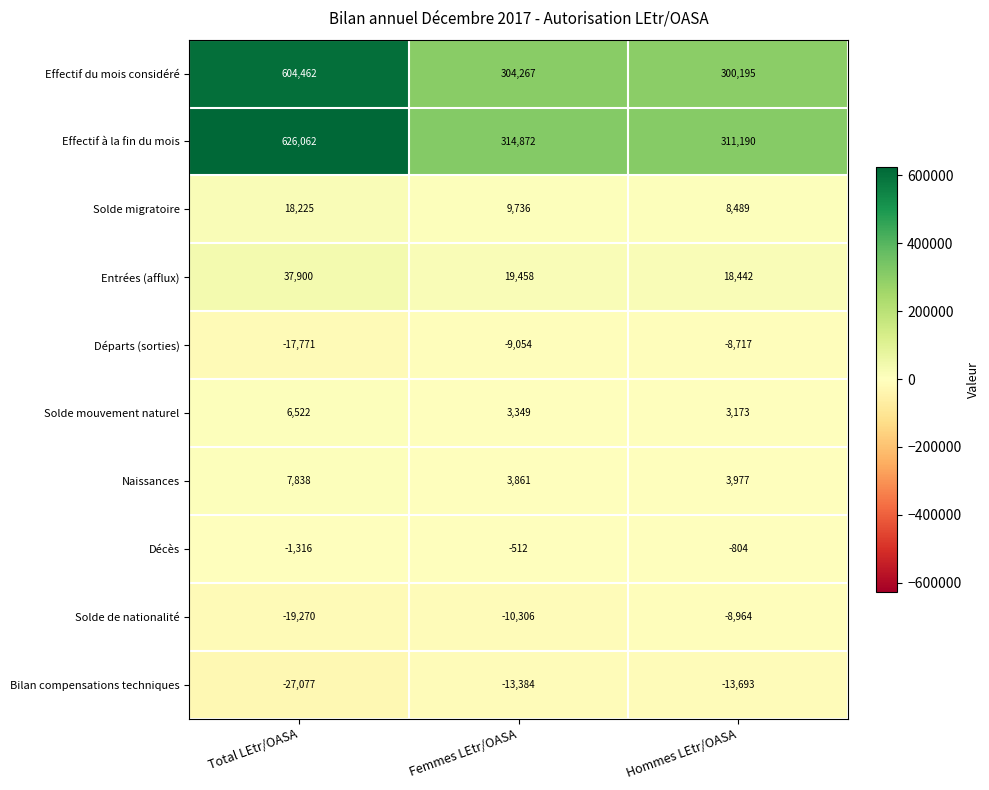

Which series has the largest range (max minus min)?

Effectif à la fin du mois